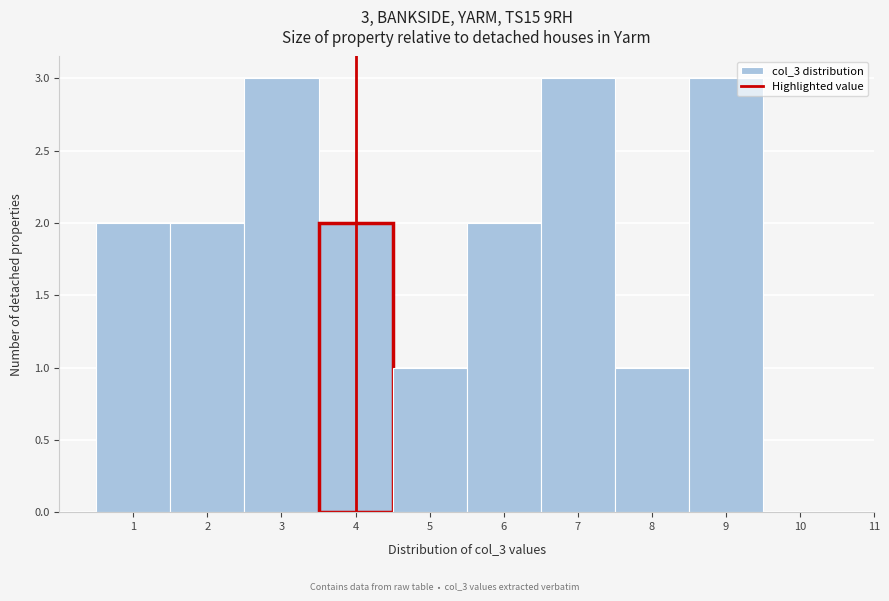

Reading left to right, what are all the values shown in this chart?

1=2	2=2	3=3	4=2	5=1	6=2	7=3	8=1	9=3	10=0